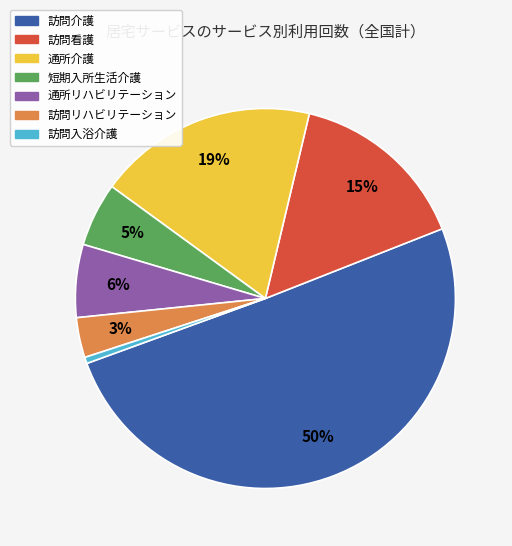

What is the smallest slice in the pie chart?

訪問入浴介護